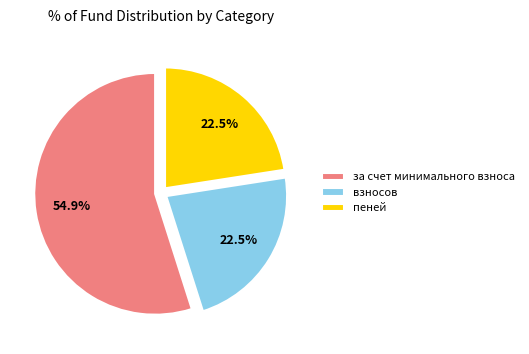

What percentage do взносов and за счет минимального взноса together represent?

77.5%